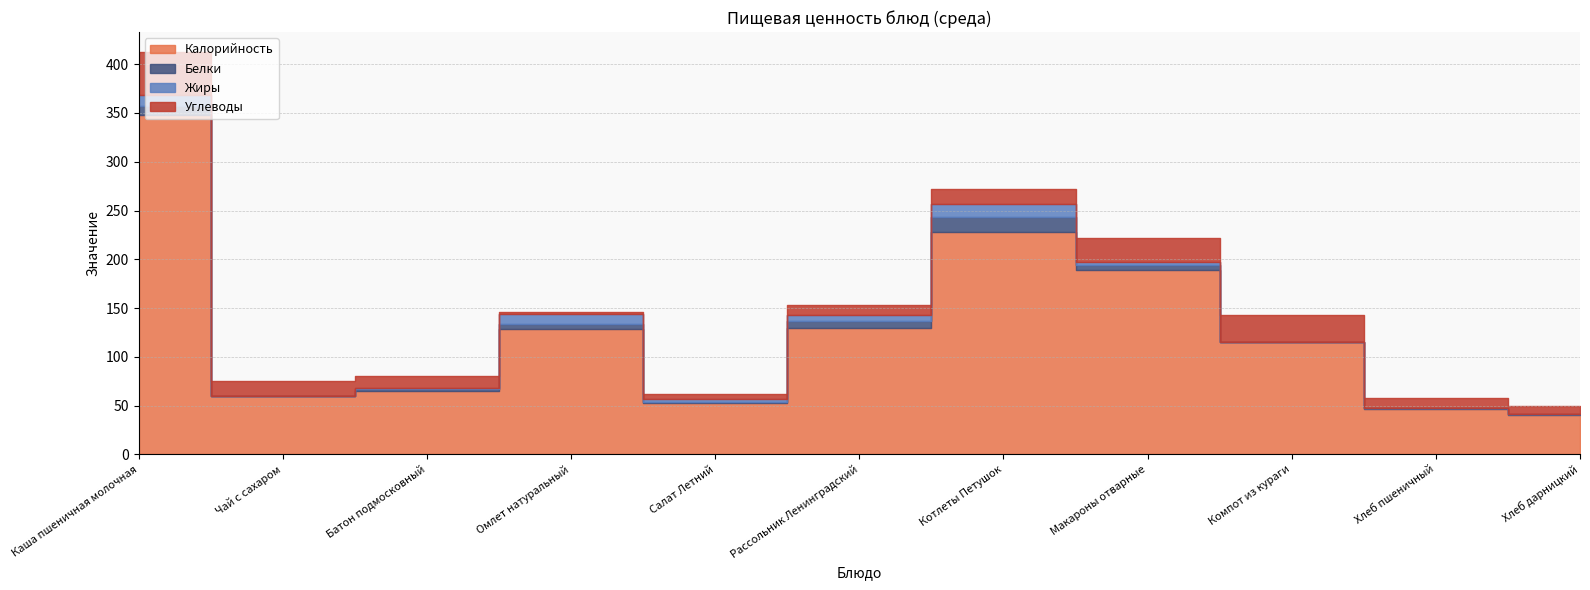

How many times do Углеводы and Жиры cross each other?

2